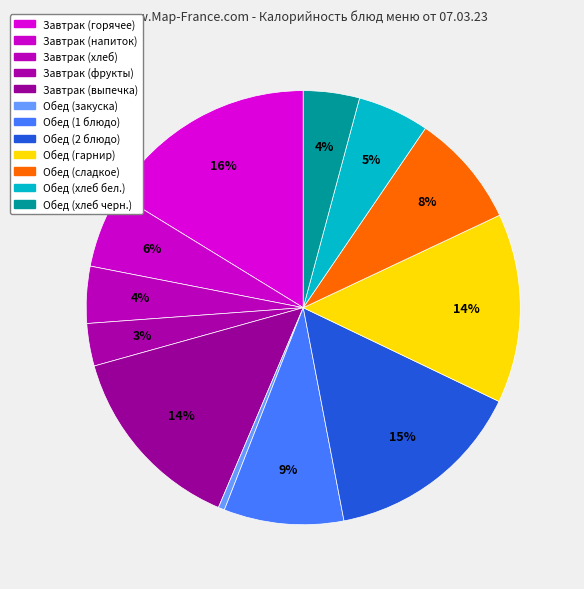

Count the number of slices in the pie.

12